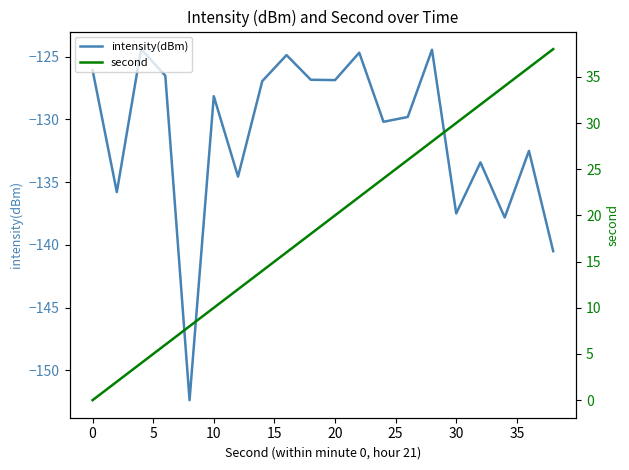

At how many categories does at least one series exceed -110?

20